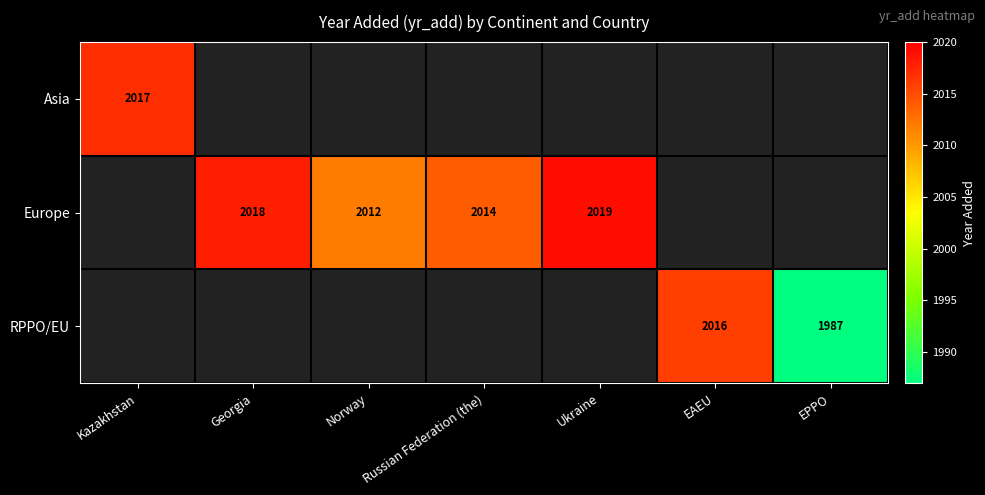

True or false: RPPO/EU has a value of 3368.1 at EAEU.

False